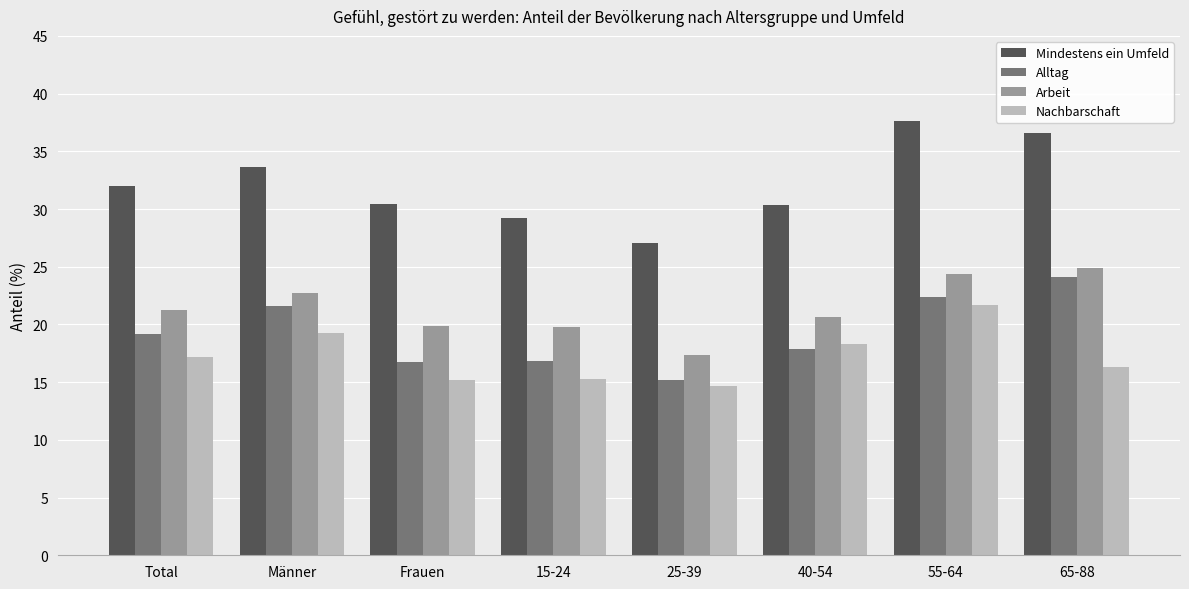

What is the total value across all series at 25-39?

74.3